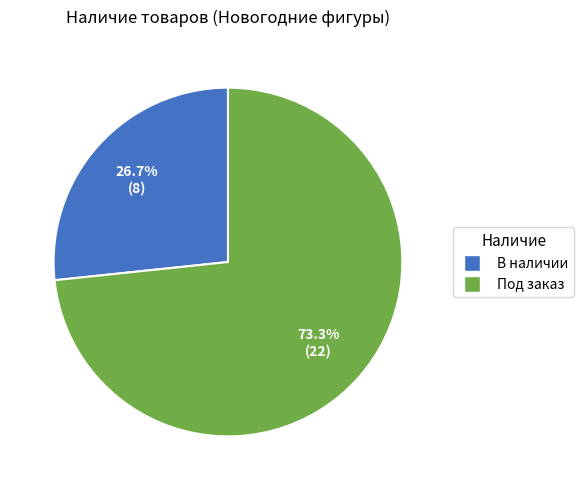

Which slice represents more than half of the pie?

Под заказ